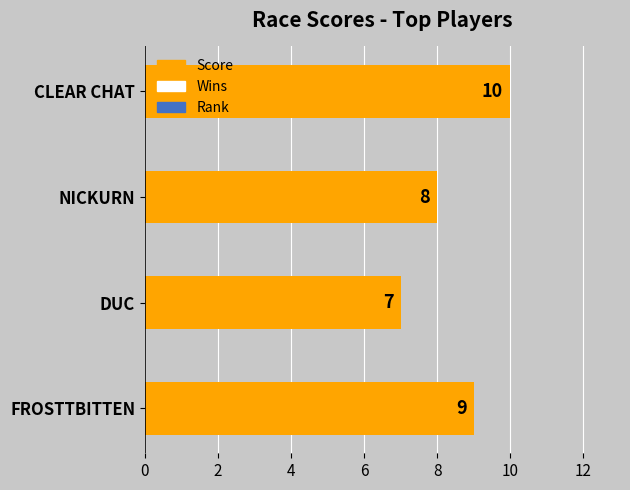

What is the difference between the maximum and minimum values?

3